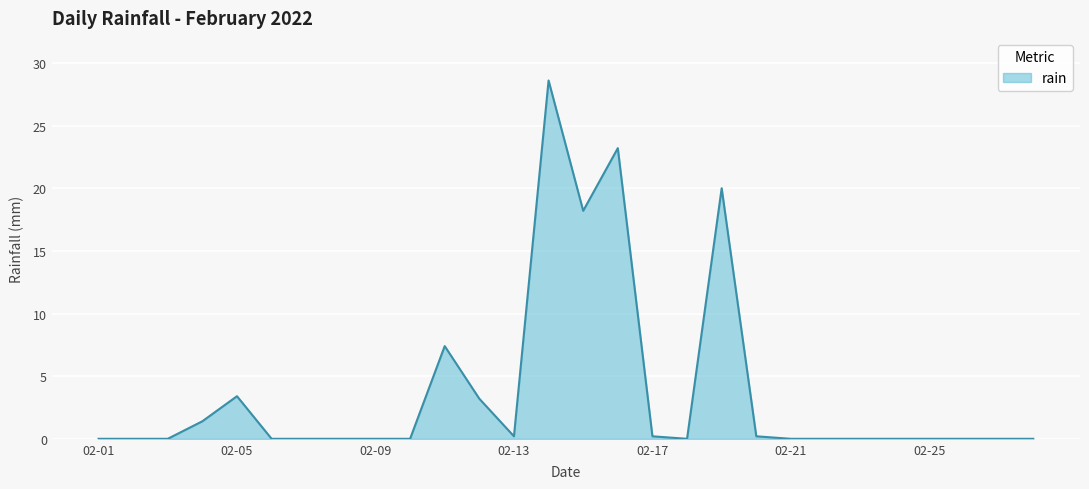

What is the maximum value shown in the chart?

28.6